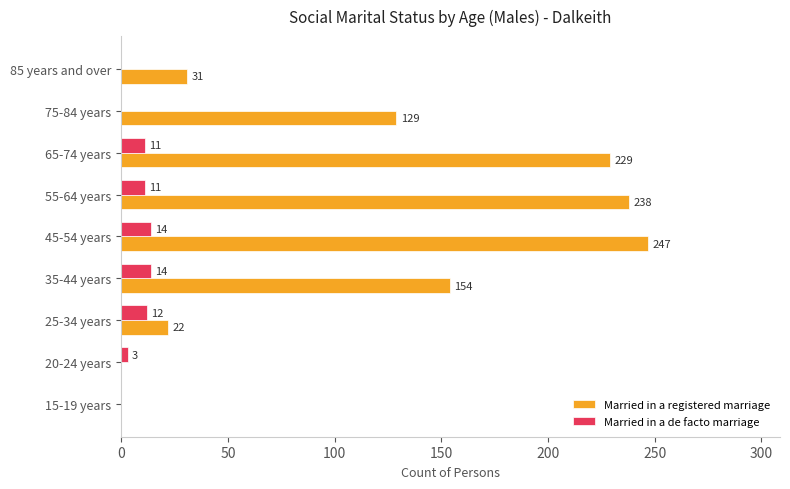

True or false: Married in a de facto marriage has a value of 11 at 55-64 years.

True